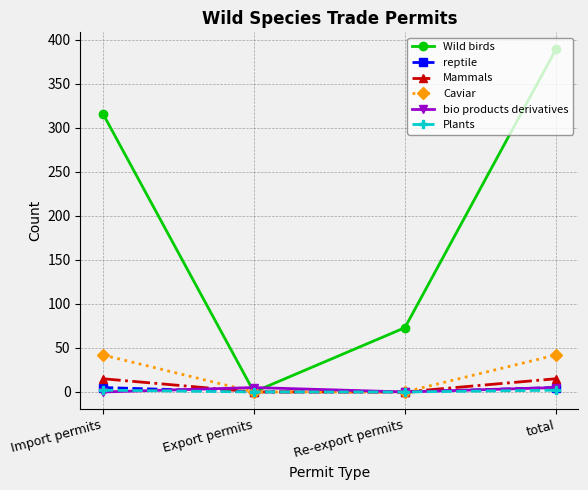

The value of Caviar at Import permits is 42. True or false?

True